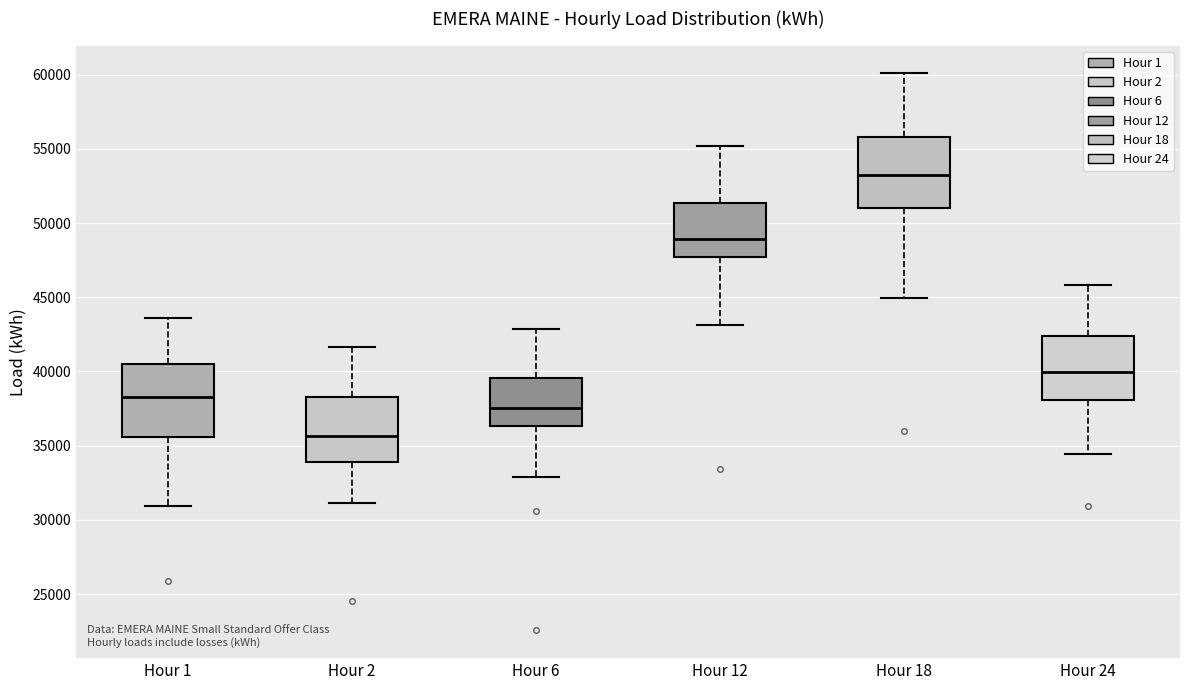

Where is the upper edge of the box for Hour 1 on the y-axis? The values are not printed on the chart, so give them approximately, as read against the axis.

40500